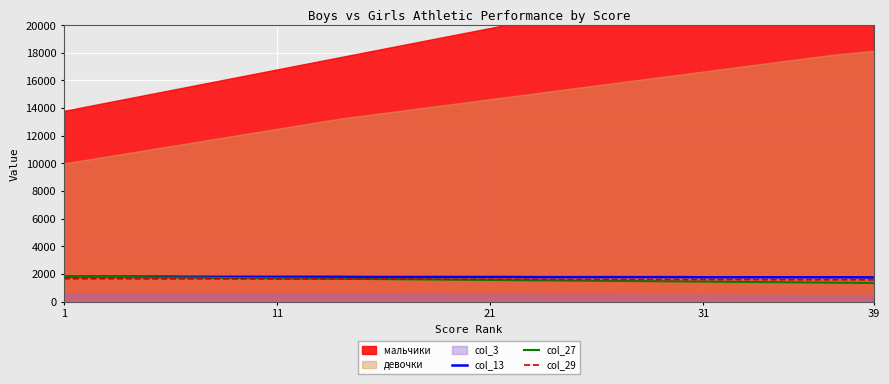

What is the sum of the col_27 values at 5 and 18?

3324